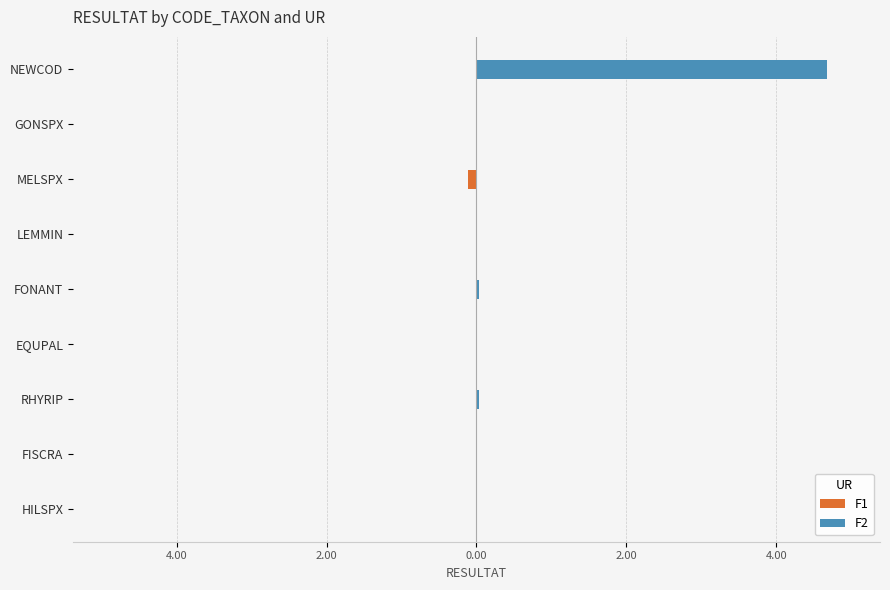

How many data points in F1 are less than 0?

7